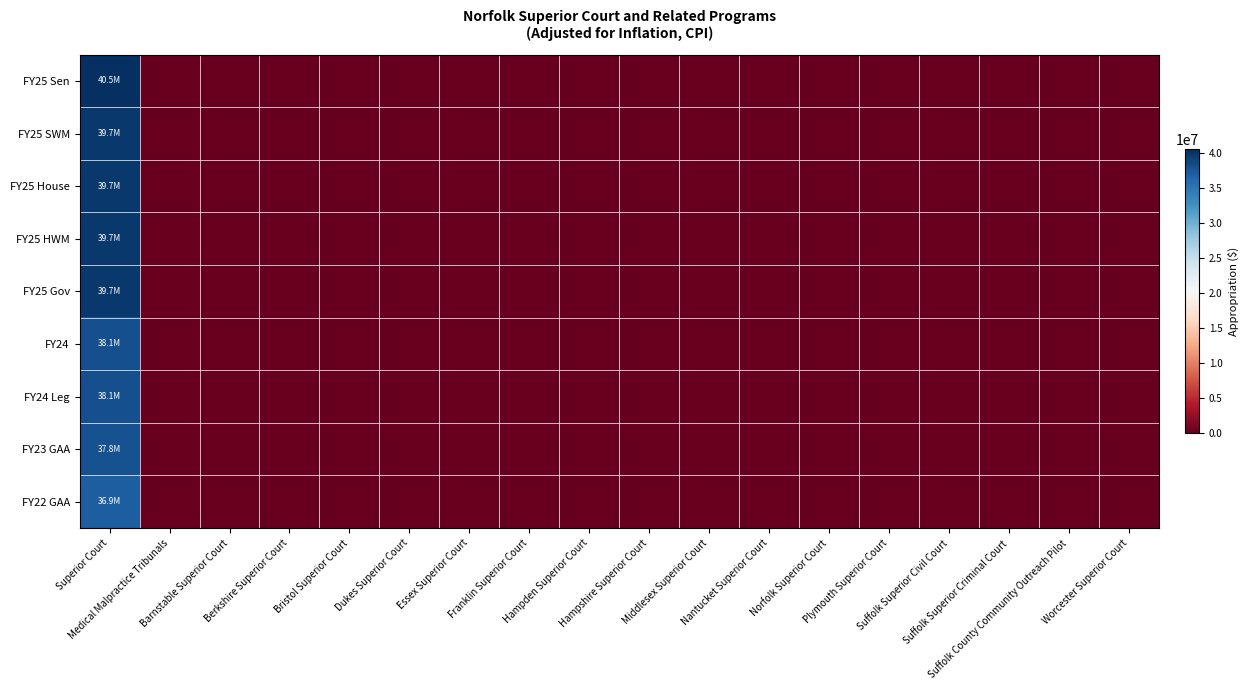

Between Berkshire Superior Court and Barnstable Superior Court, which is larger?

Berkshire Superior Court